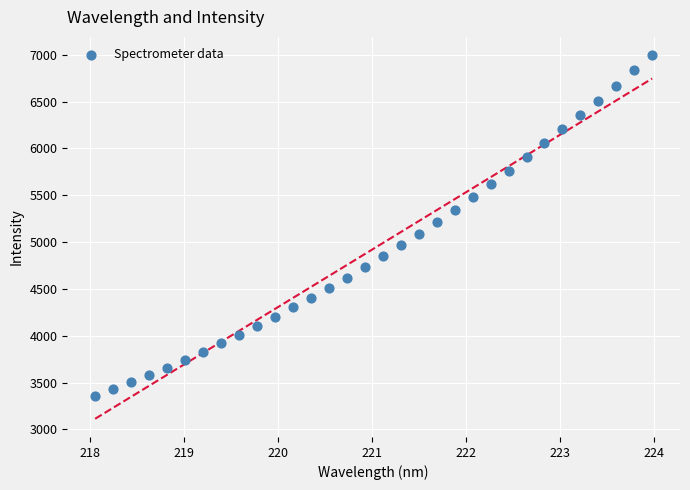

What is the range of Y values (max minus min)?

3640.5